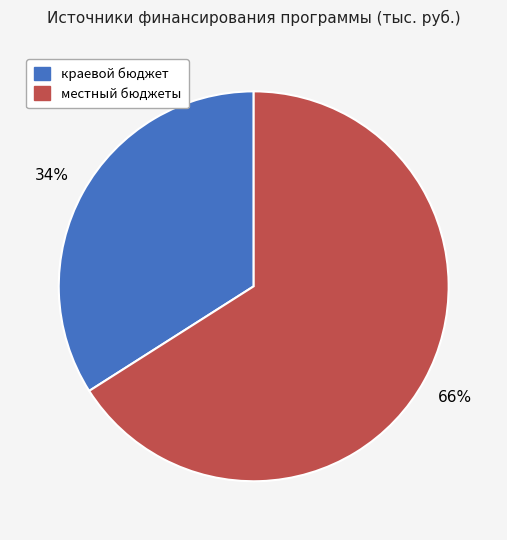

Does any single category account for the majority?

Yes